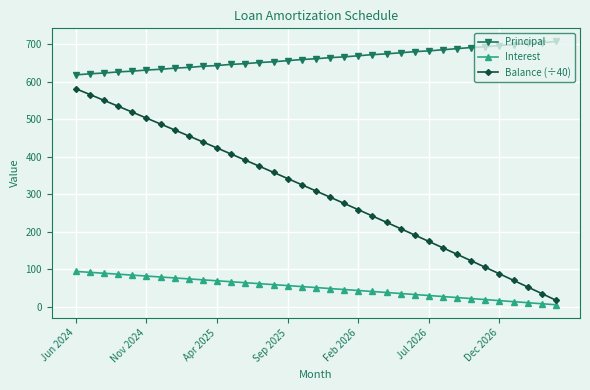

What is the value of the Principal point at the 19th from the left?

664.0